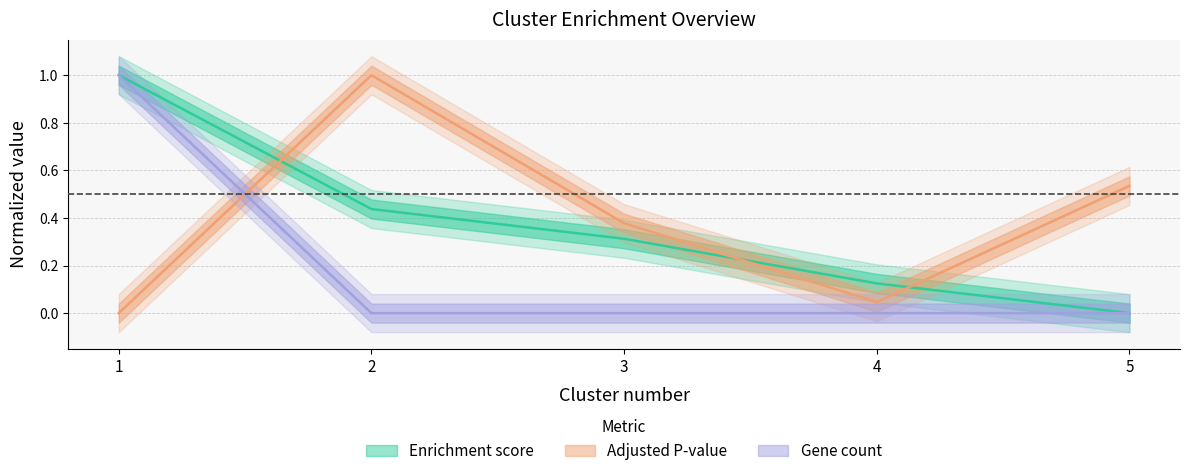

Count the Enrichment score values in the range 0 to 1.

5